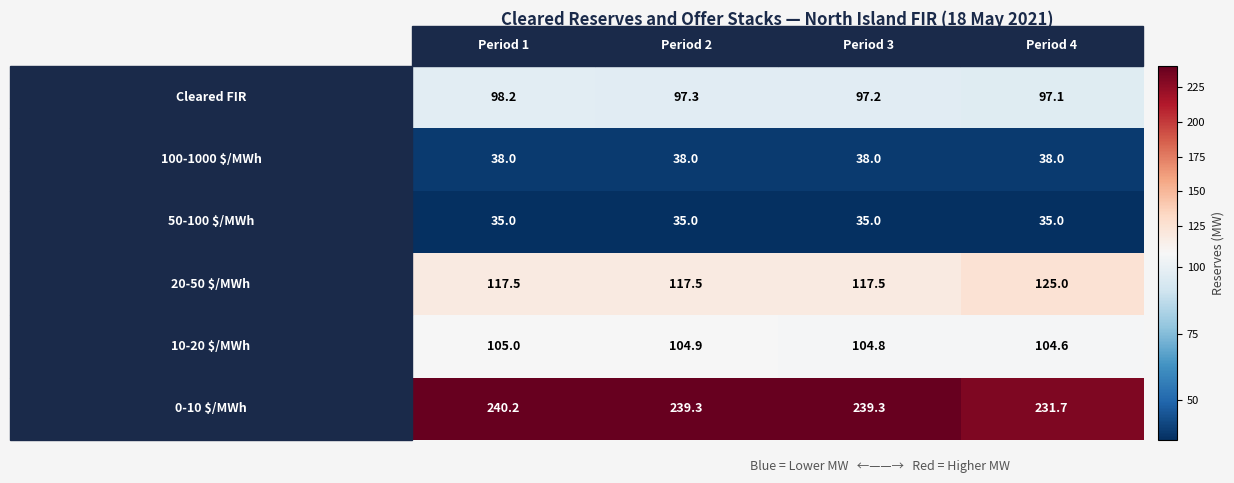

At how many categories does at least one series exceed 124?

4